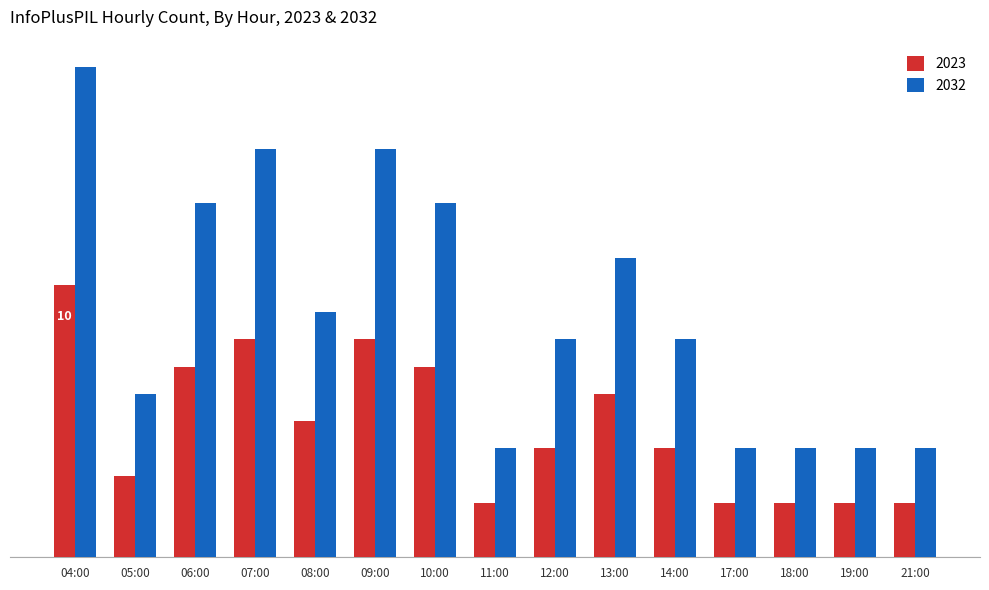

At which label is 2023 closest to 6?

13:00